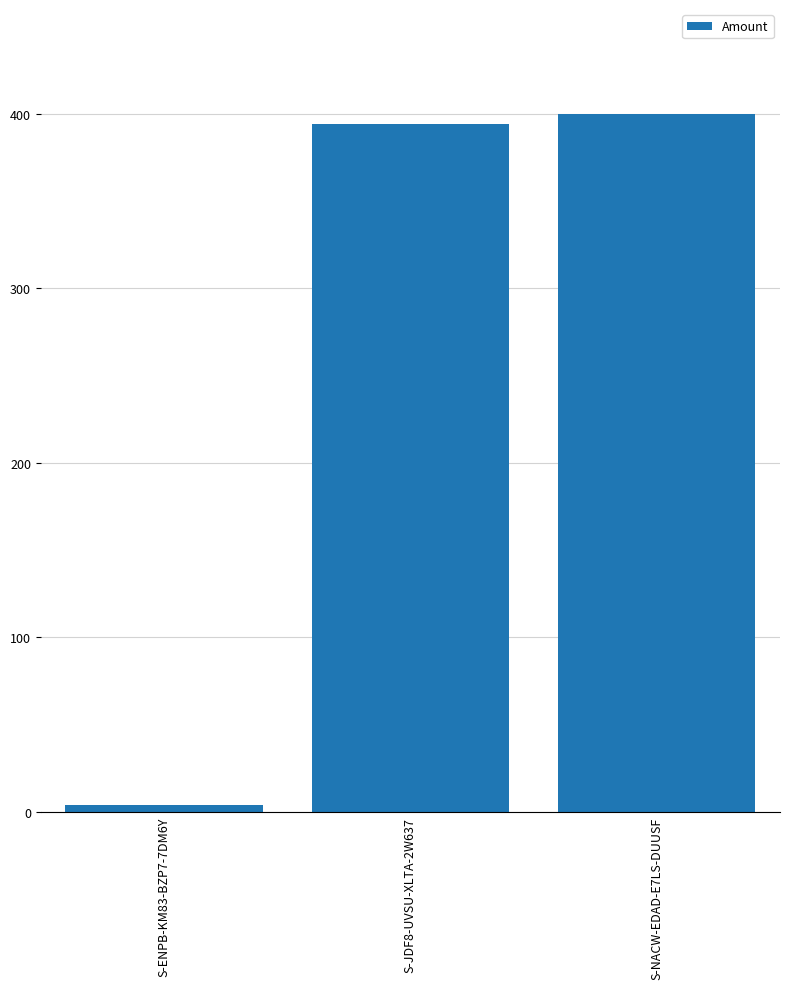

Which label corresponds to the smallest value in the chart?

S-ENPB-KM83-BZP7-7DM6Y